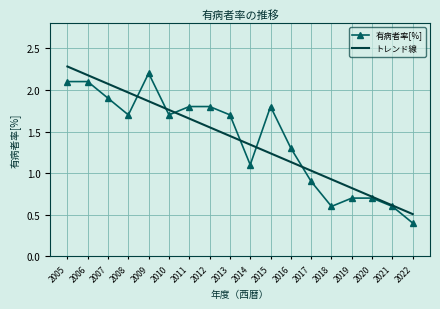

Is the value of 有病者率[%] at 2019 greater than the value of トレンド線 at 2019?

No